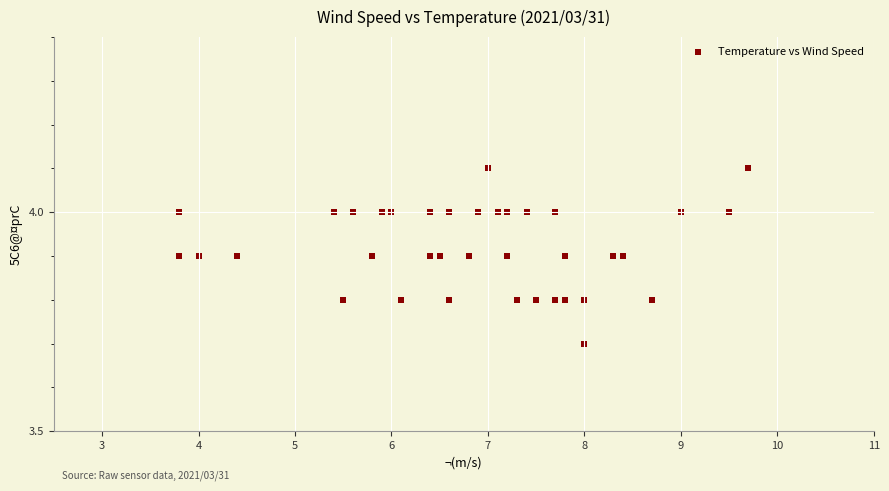

What Y value in the scatter plot is closest to 3?

3.7